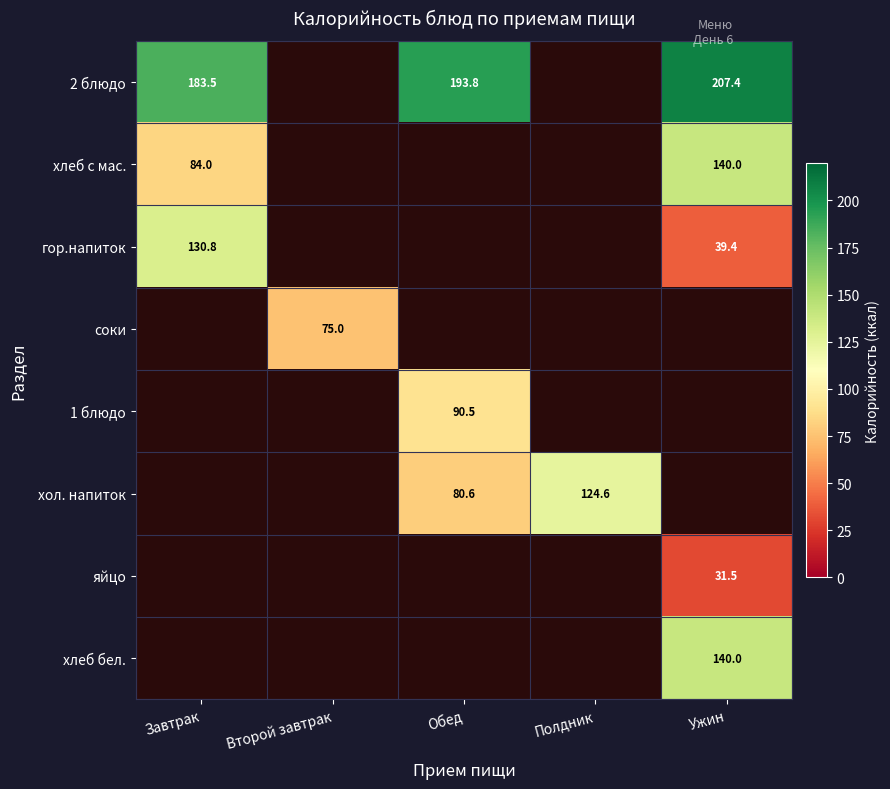

Which has a higher value, Полдник or Ужин?

Ужин